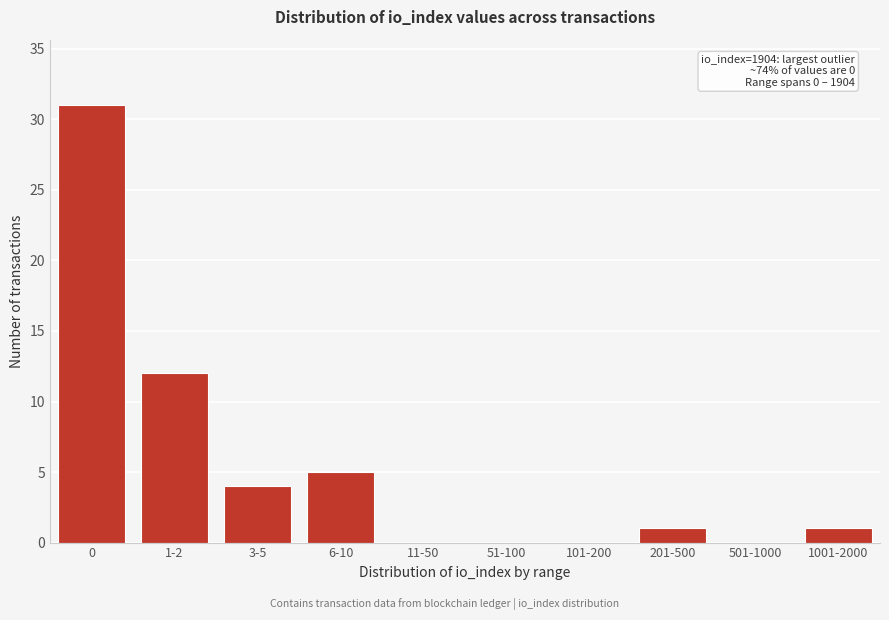

Reading left to right, transcribe all the data shown in this chart.

0=31	1-2=12	3-5=4	6-10=5	11-50=0	51-100=0	101-200=0	201-500=1	501-1000=0	1001-2000=1